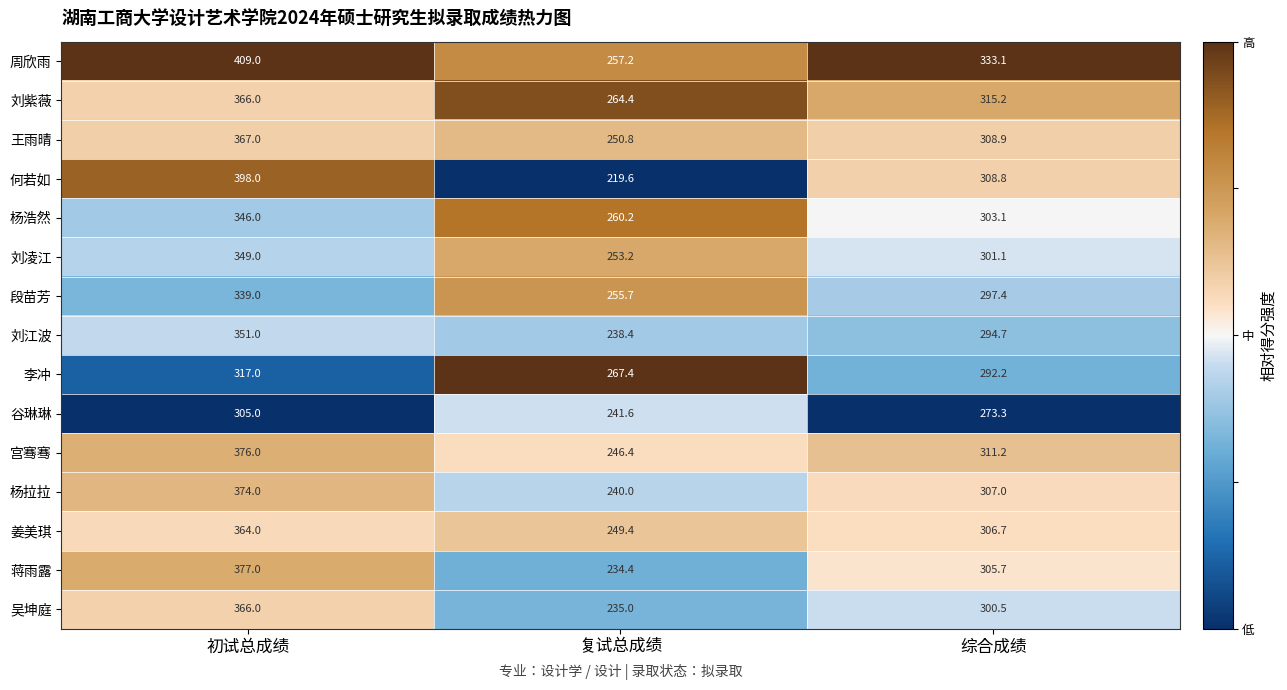

Where is 吴坤庭 nearest to the value 300?

综合成绩